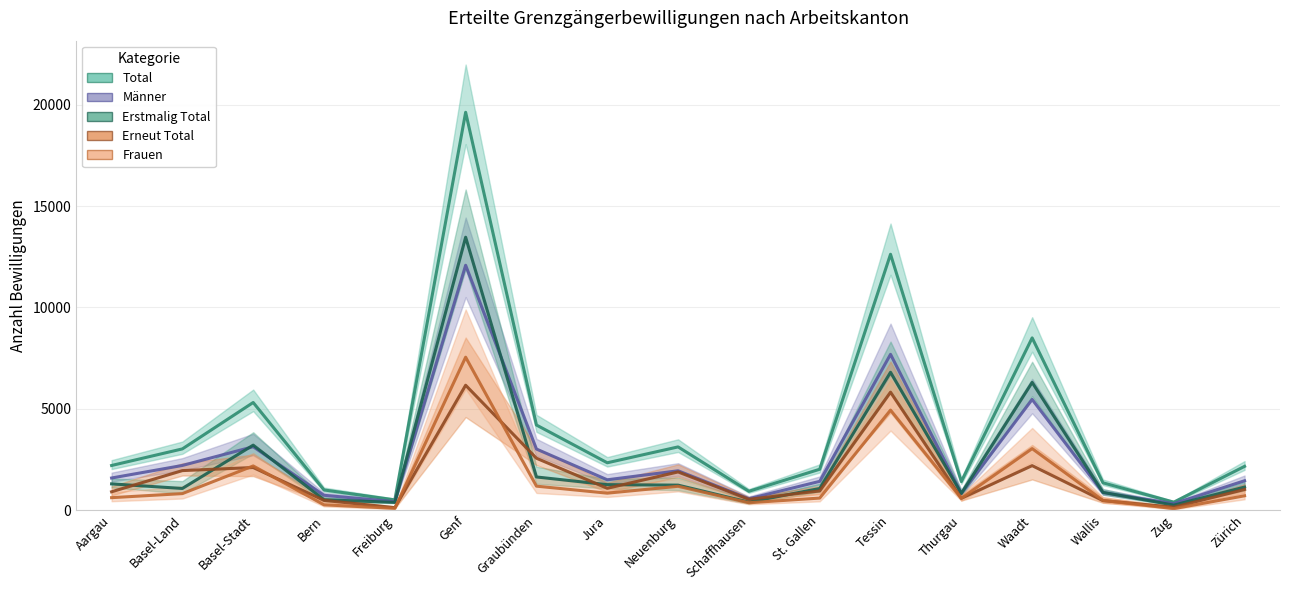

What is the average value of the Total series?

4160